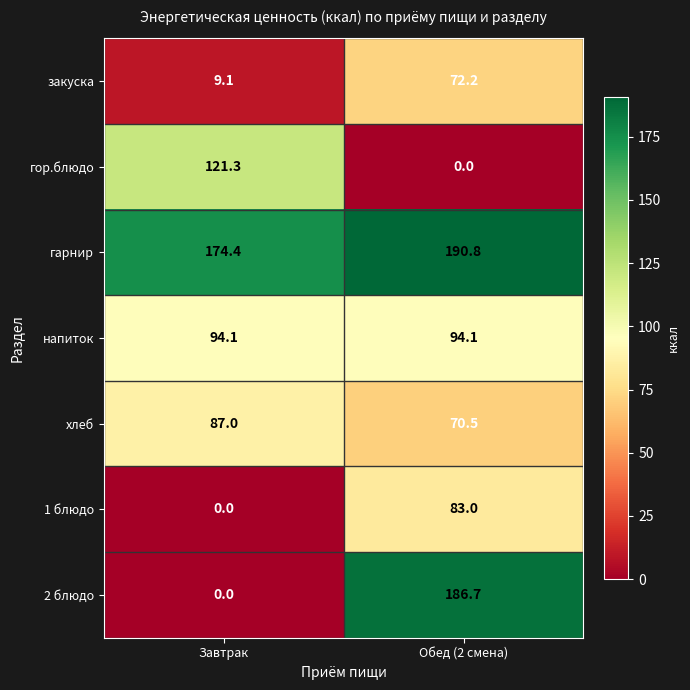

How many distinct data groups are displayed?

7